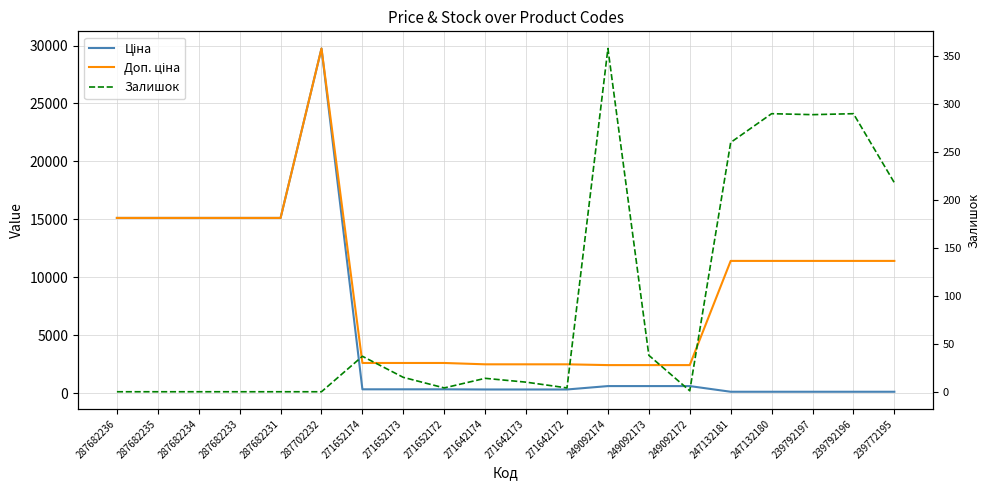

What is the maximum value shown in the chart?

29747.2